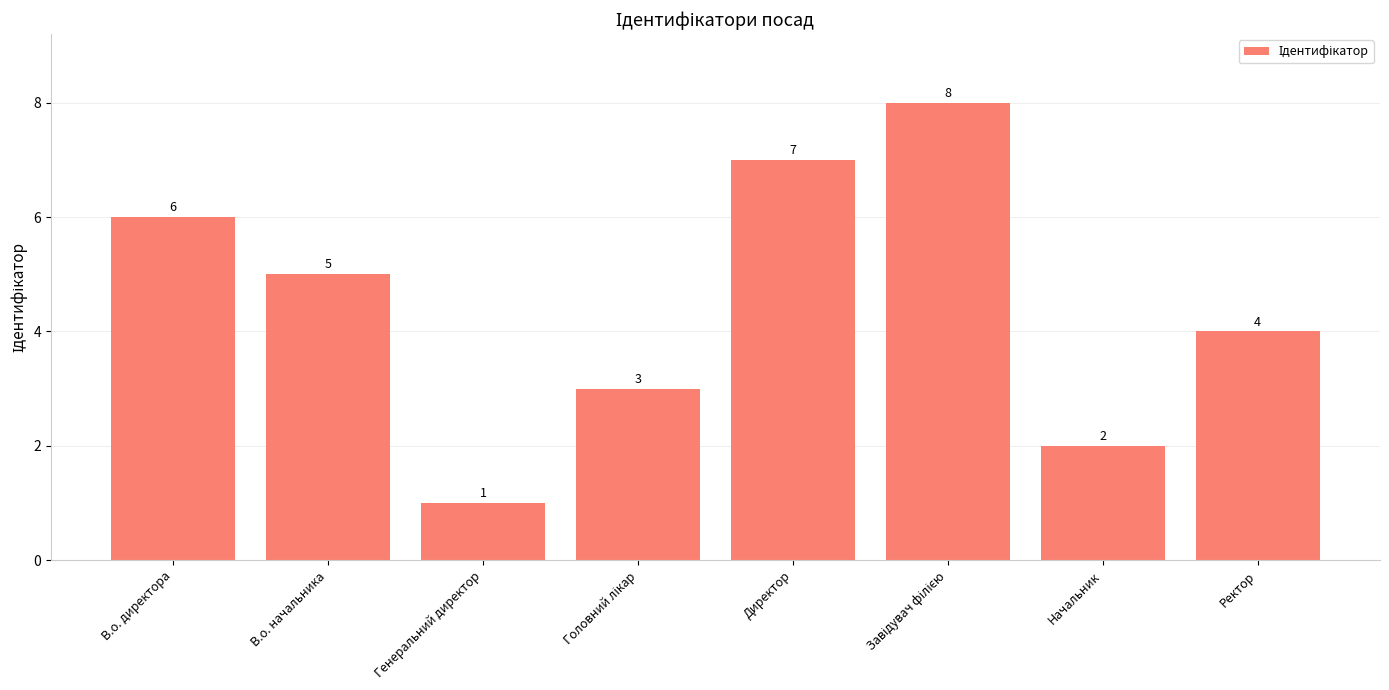

At which label is the value closest to 4?

Ректор